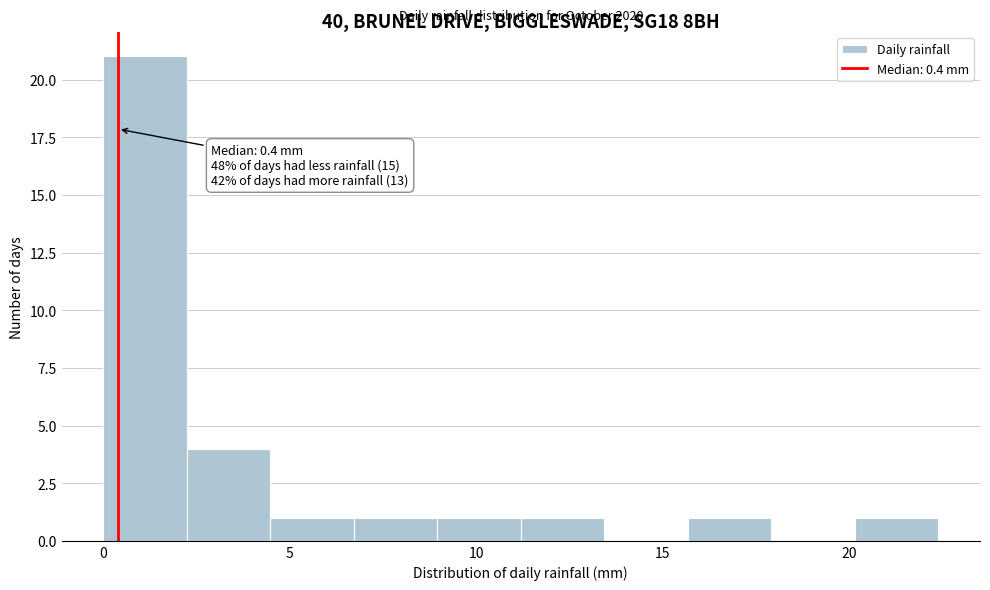

Which range on the x-axis has the tallest bar?

0.0 to 2.0